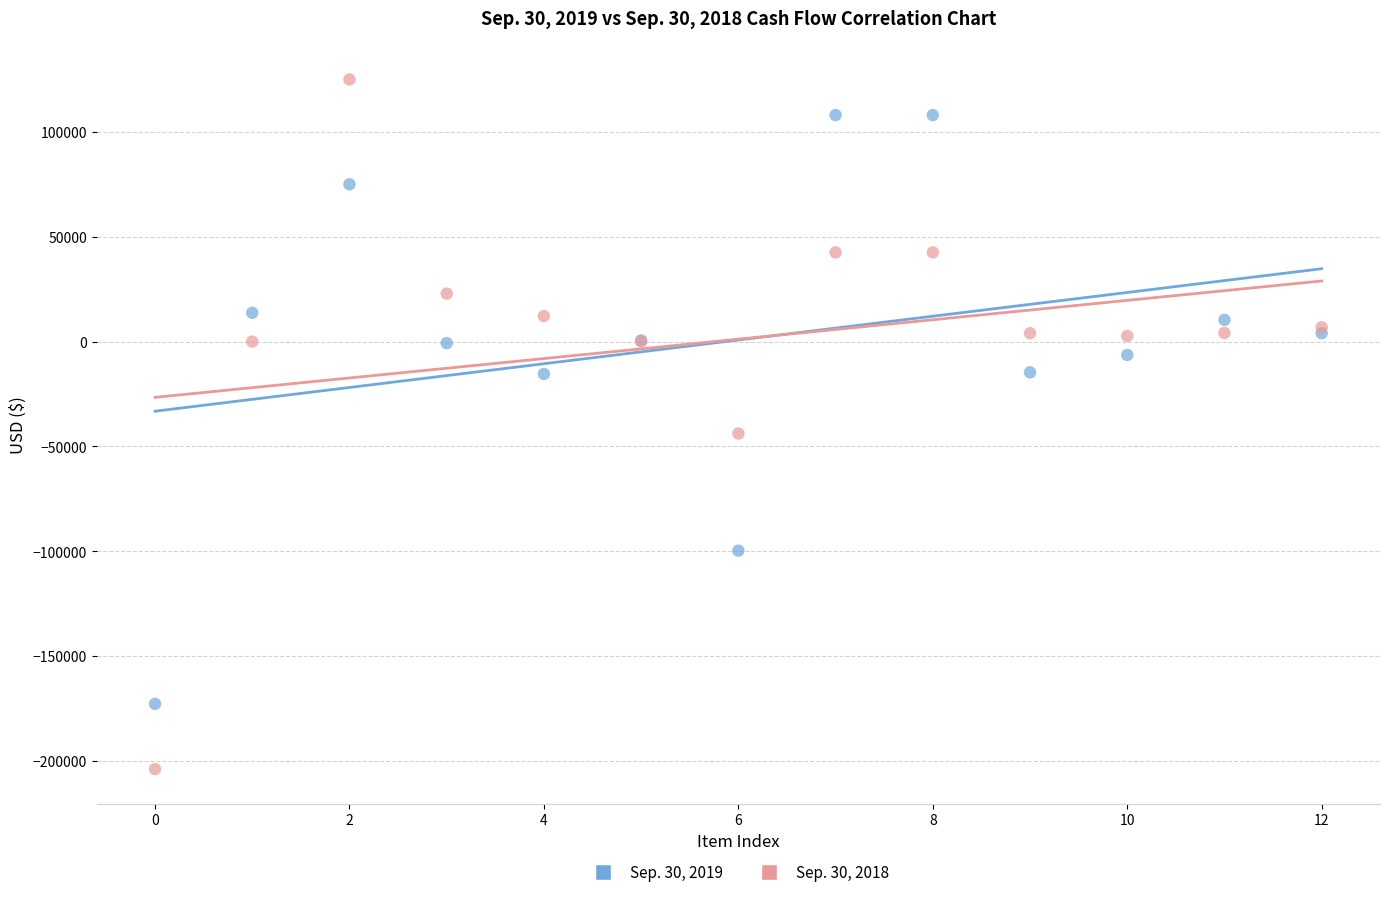

Which series contains the highest Y value?

Sep. 30, 2018